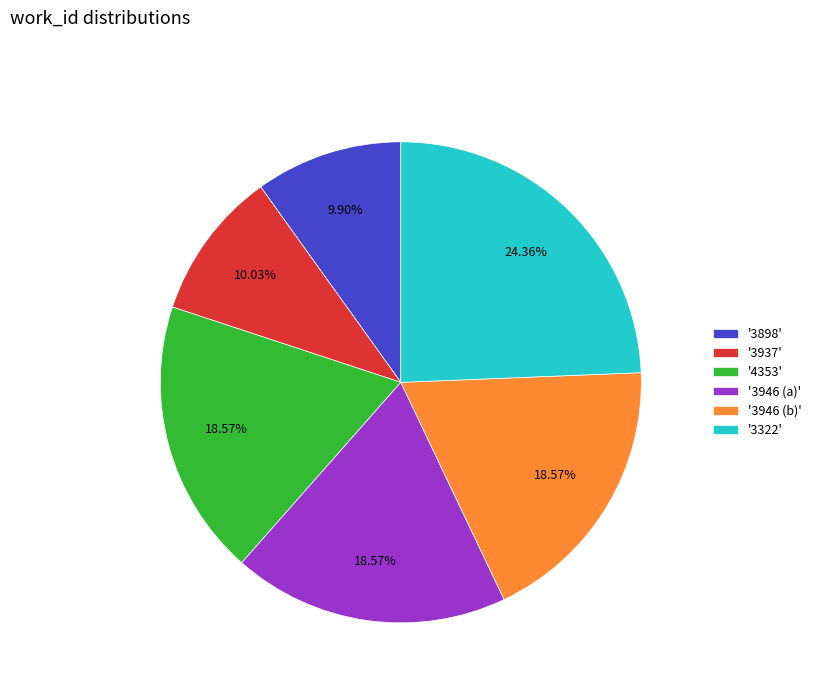

What is the largest slice in the pie chart?

'3322'